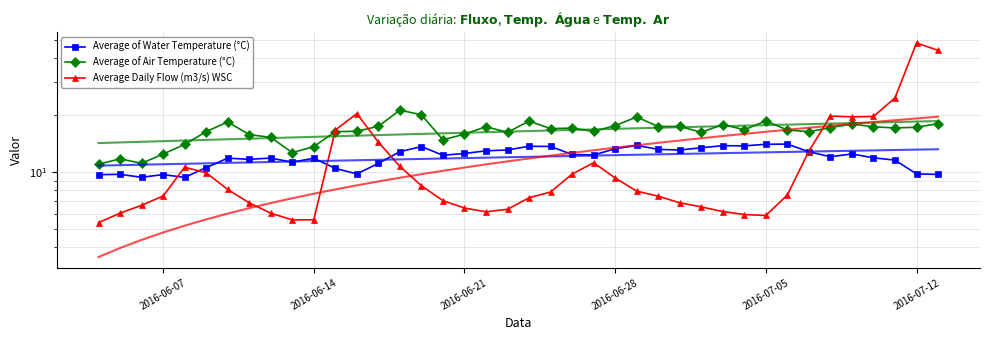

How many interior local peaks does the Average of Water Temperature (°C) series have?

11